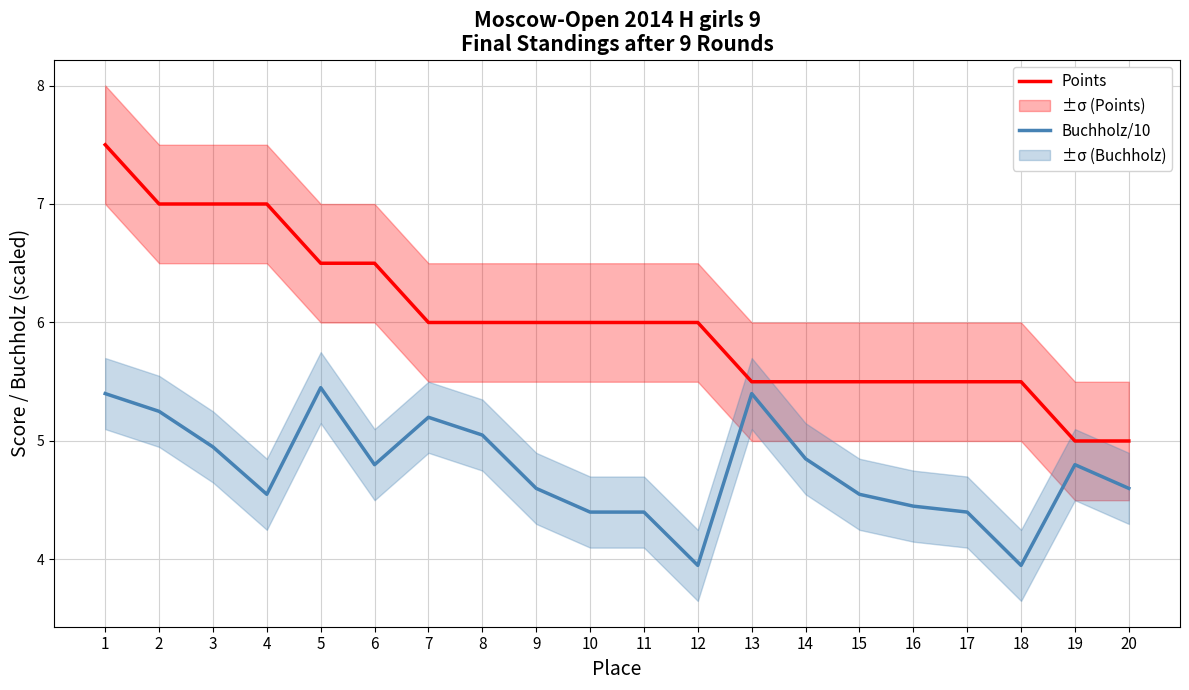

List the labels in order of Points value, smallest first.

19, 20, 13, 14, 15, 16, 17, 18, 7, 8, 9, 10, 11, 12, 5, 6, 2, 3, 4, 1